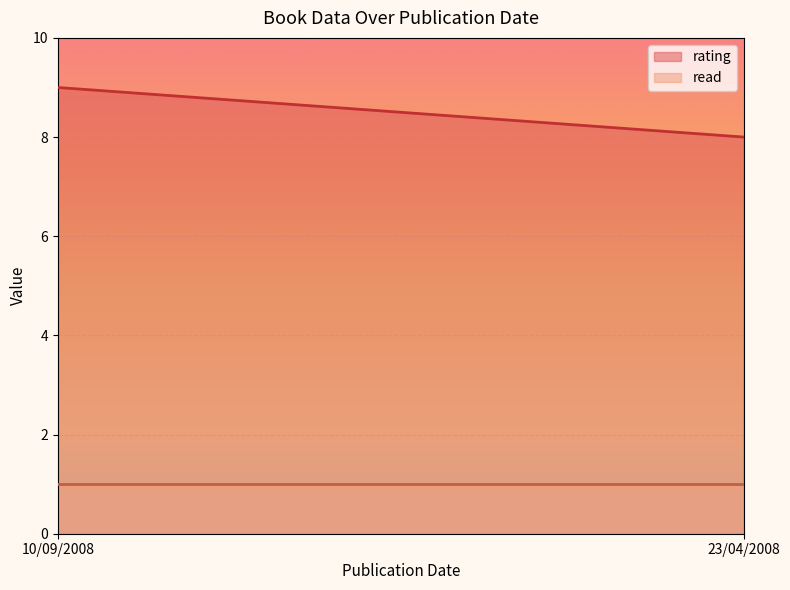

What position from the left is 10/09/2008?

1